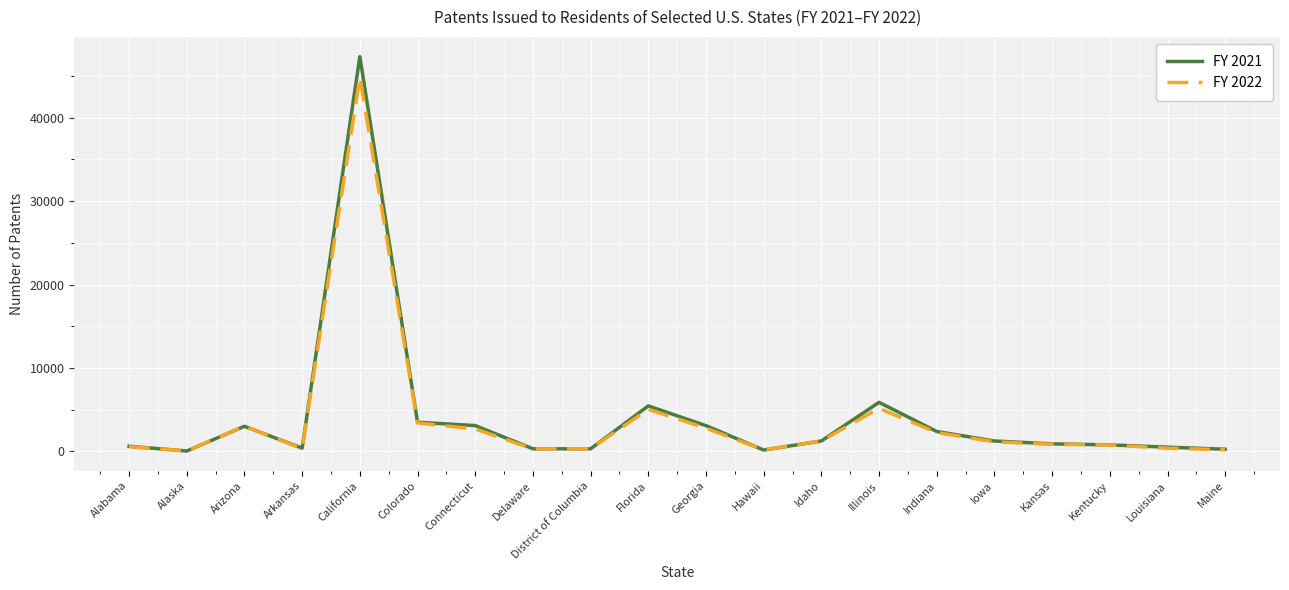

What is the difference between the FY 2021 values at Kentucky and Illinois?

5096